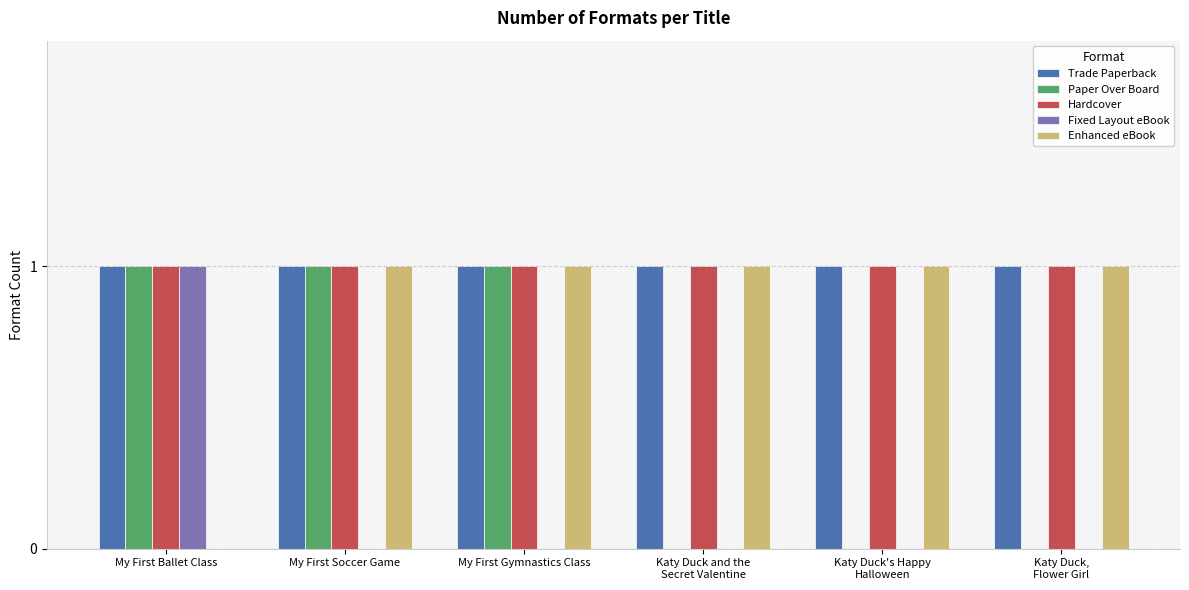

The value of Fixed Layout eBook at My First Gymnastics Class is -1. True or false?

False